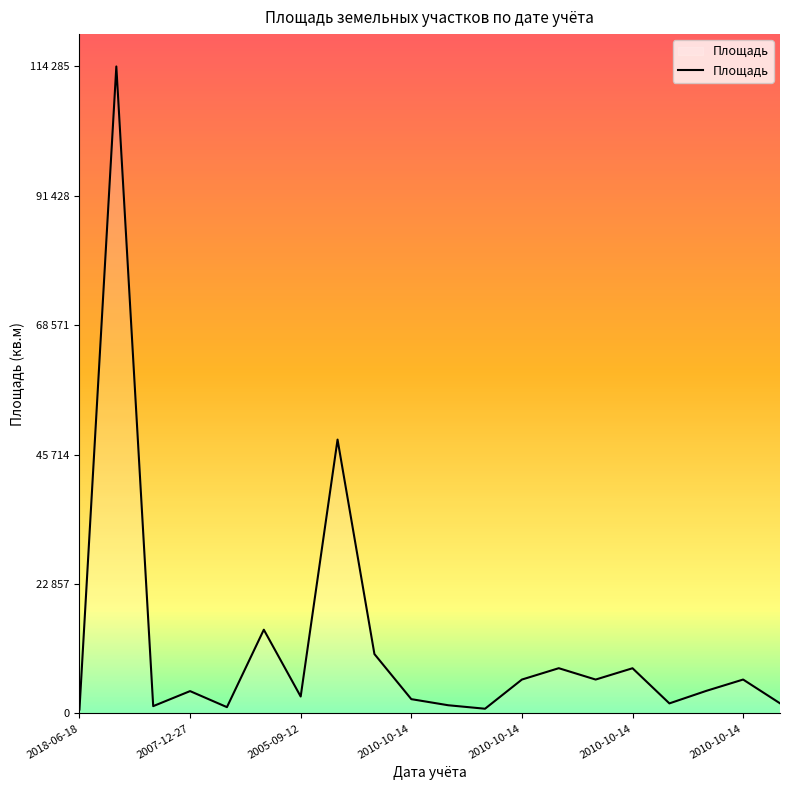

What is the sum of all values?

244430